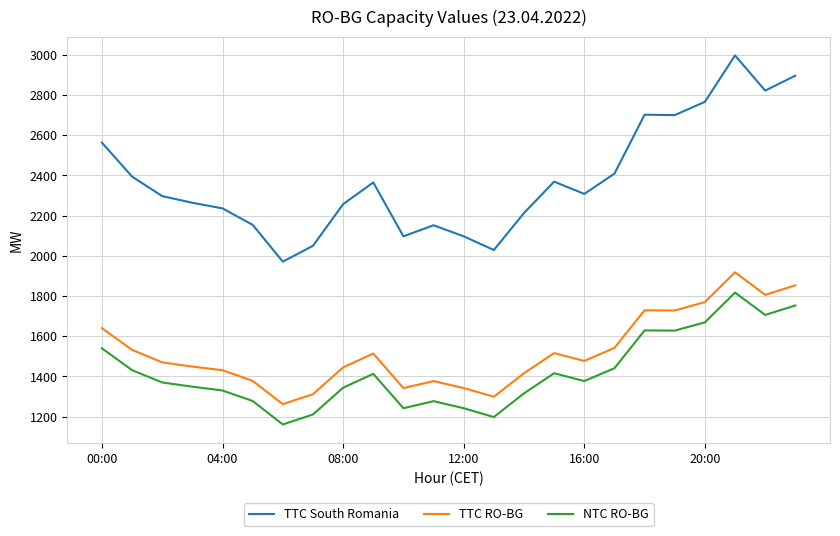

What is the sum of all TTC South Romania values?

57108